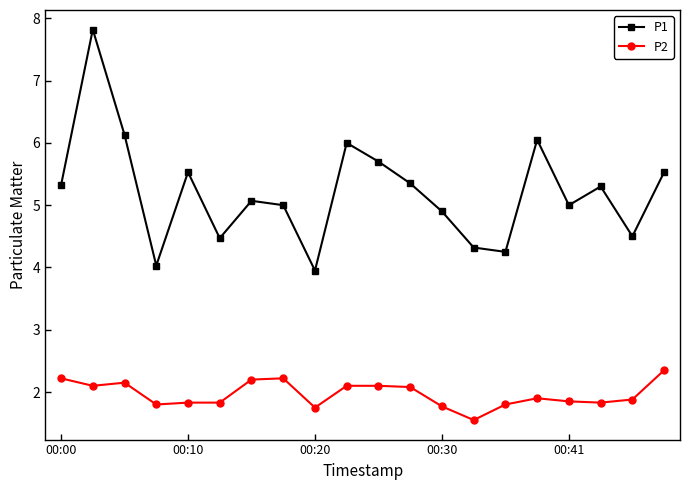

What is the average value of the P1 series?

5.2